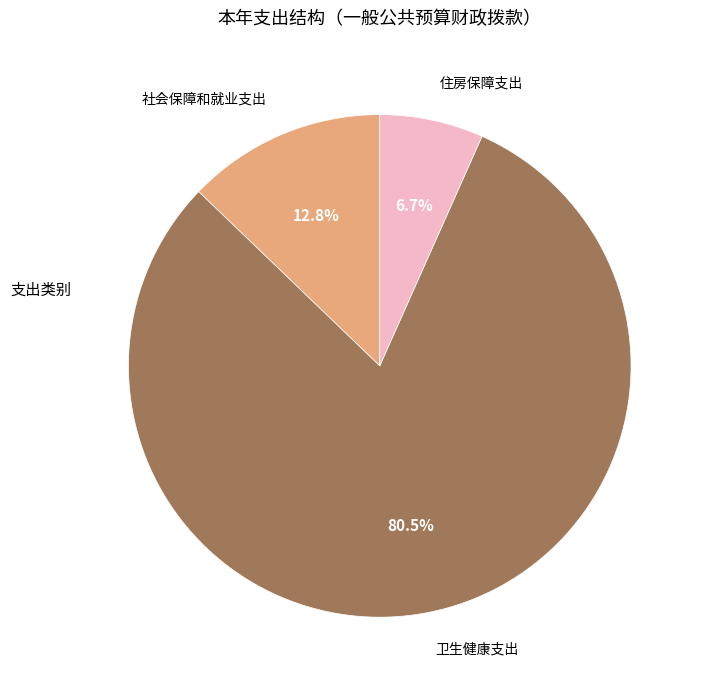

What is the majority slice?

卫生健康支出